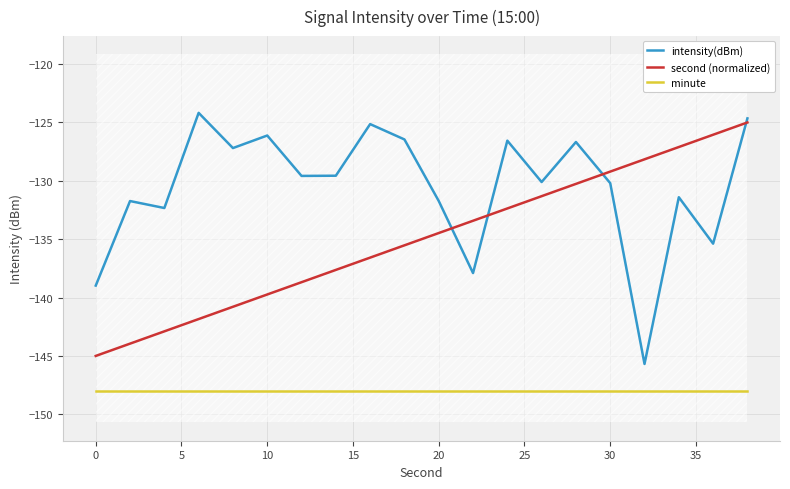

Is it true that second (normalized) equals -129.2 at 30?

True